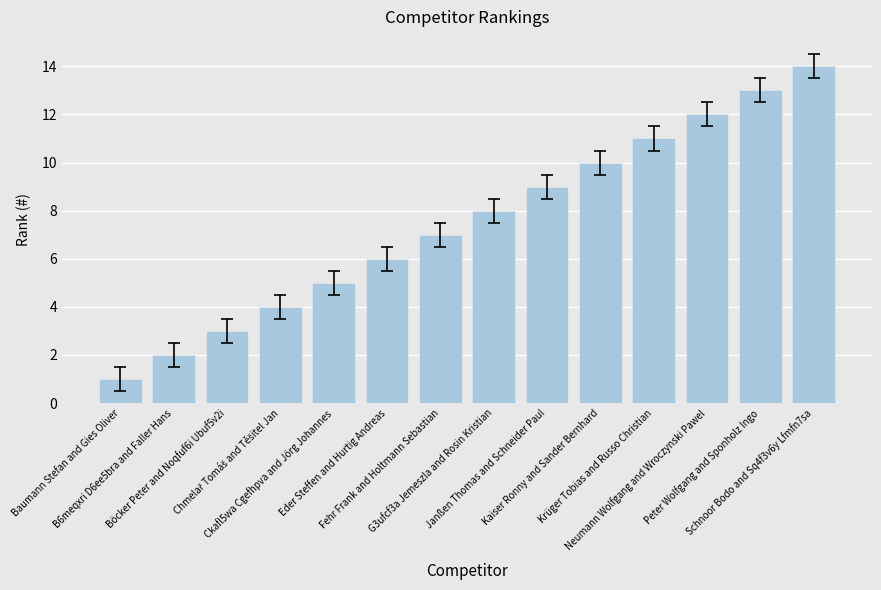

True or false: the data shows 8 at G3ufcf3a Jemeszla and Rosin Kristian.

True